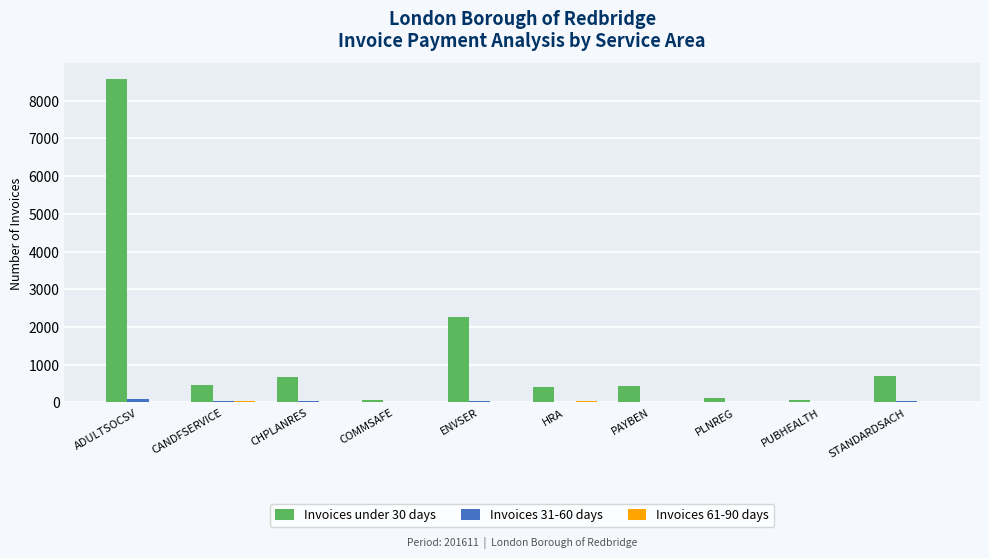

Which label corresponds to the largest value in the chart?

ADULTSOCSV